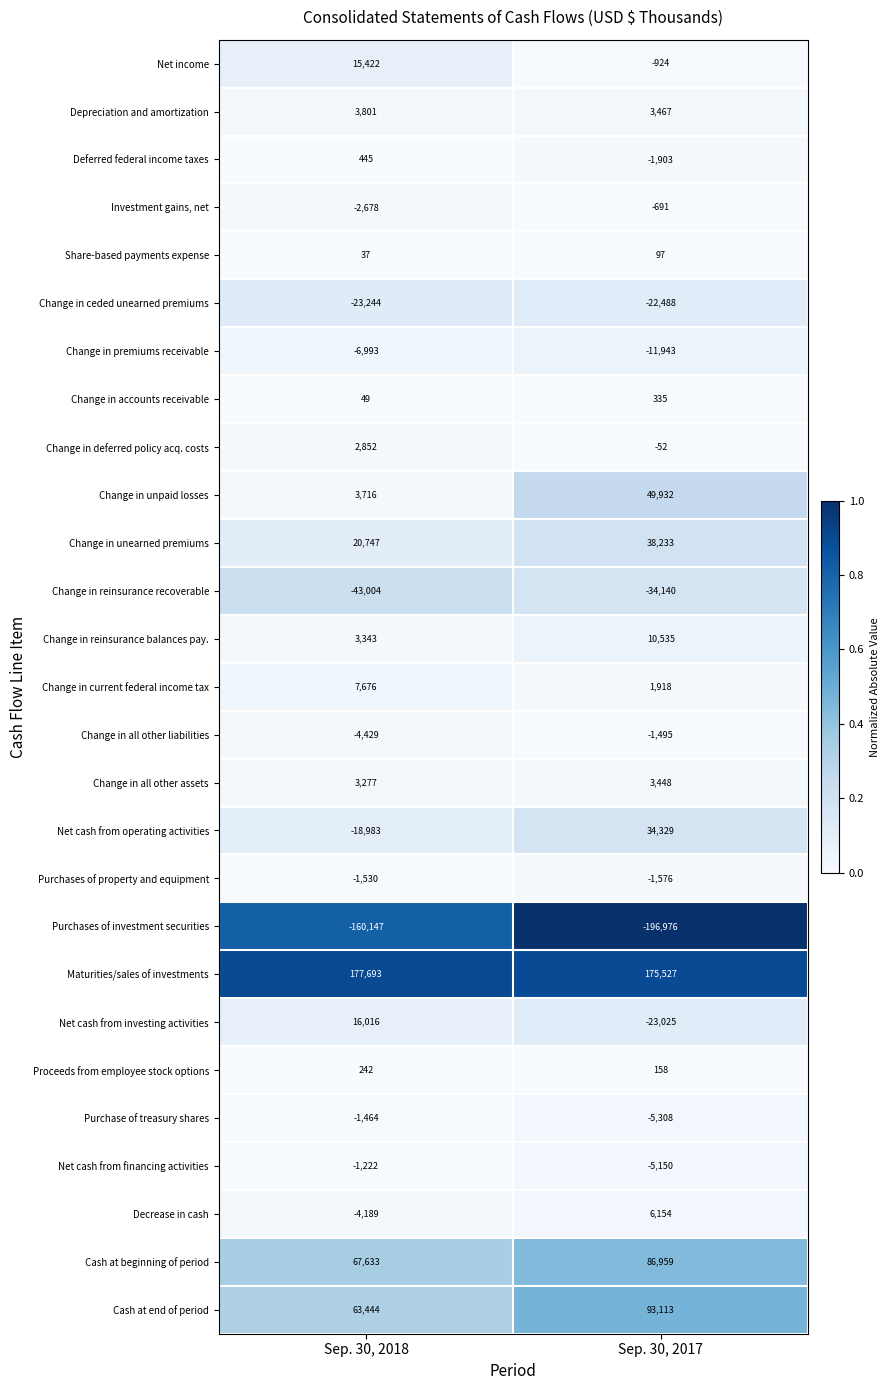

What is the maximum value shown in the chart?

177693